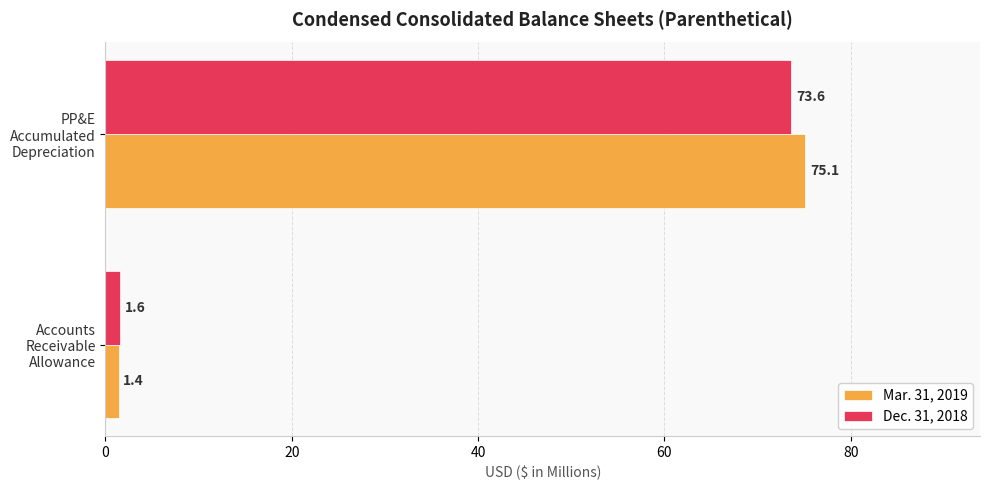

Rank the series by their average value, from highest to lowest.

Mar. 31, 2019, Dec. 31, 2018